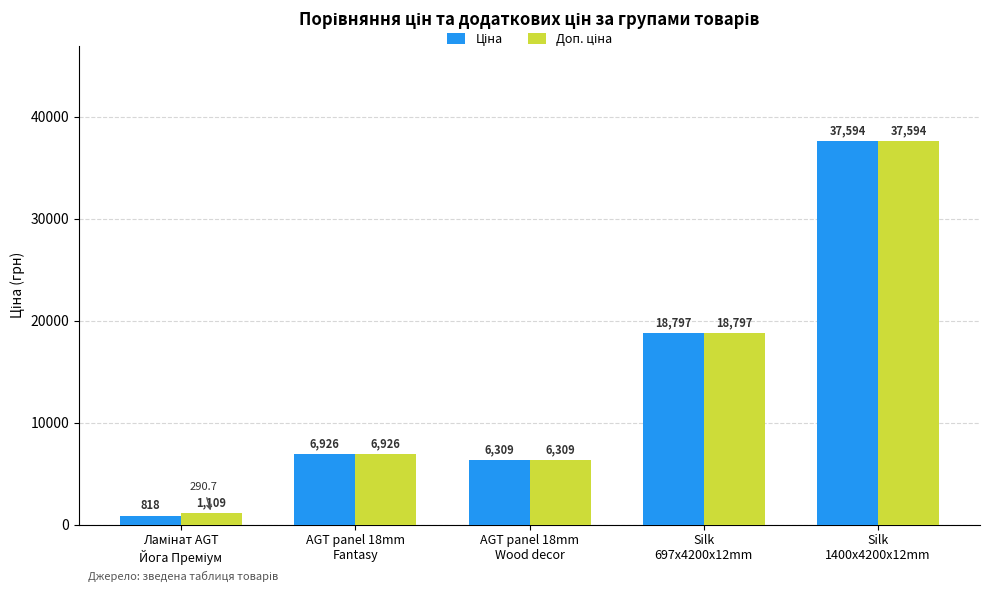

What is the maximum value shown in the chart?

37593.6